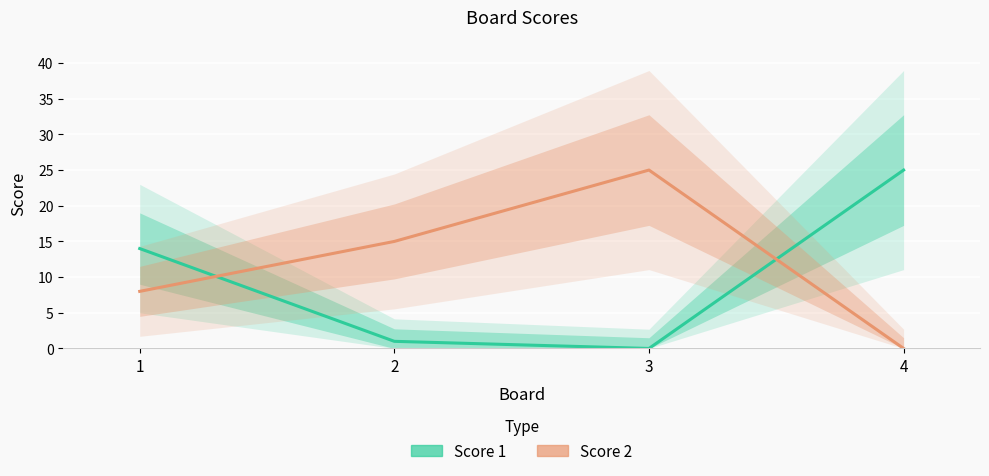

What is the difference between the highest and lowest values at 2?

14